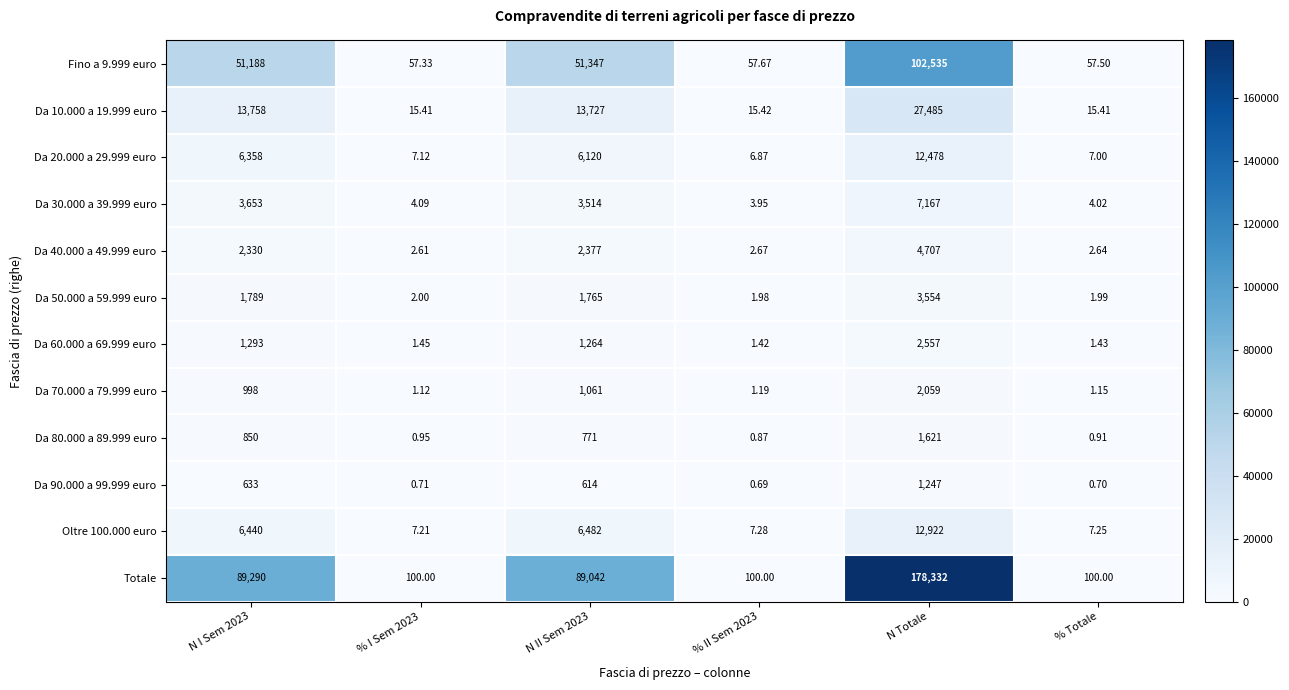

Between % II Sem 2023 and N Totale, which series saw the biggest shift?

Totale